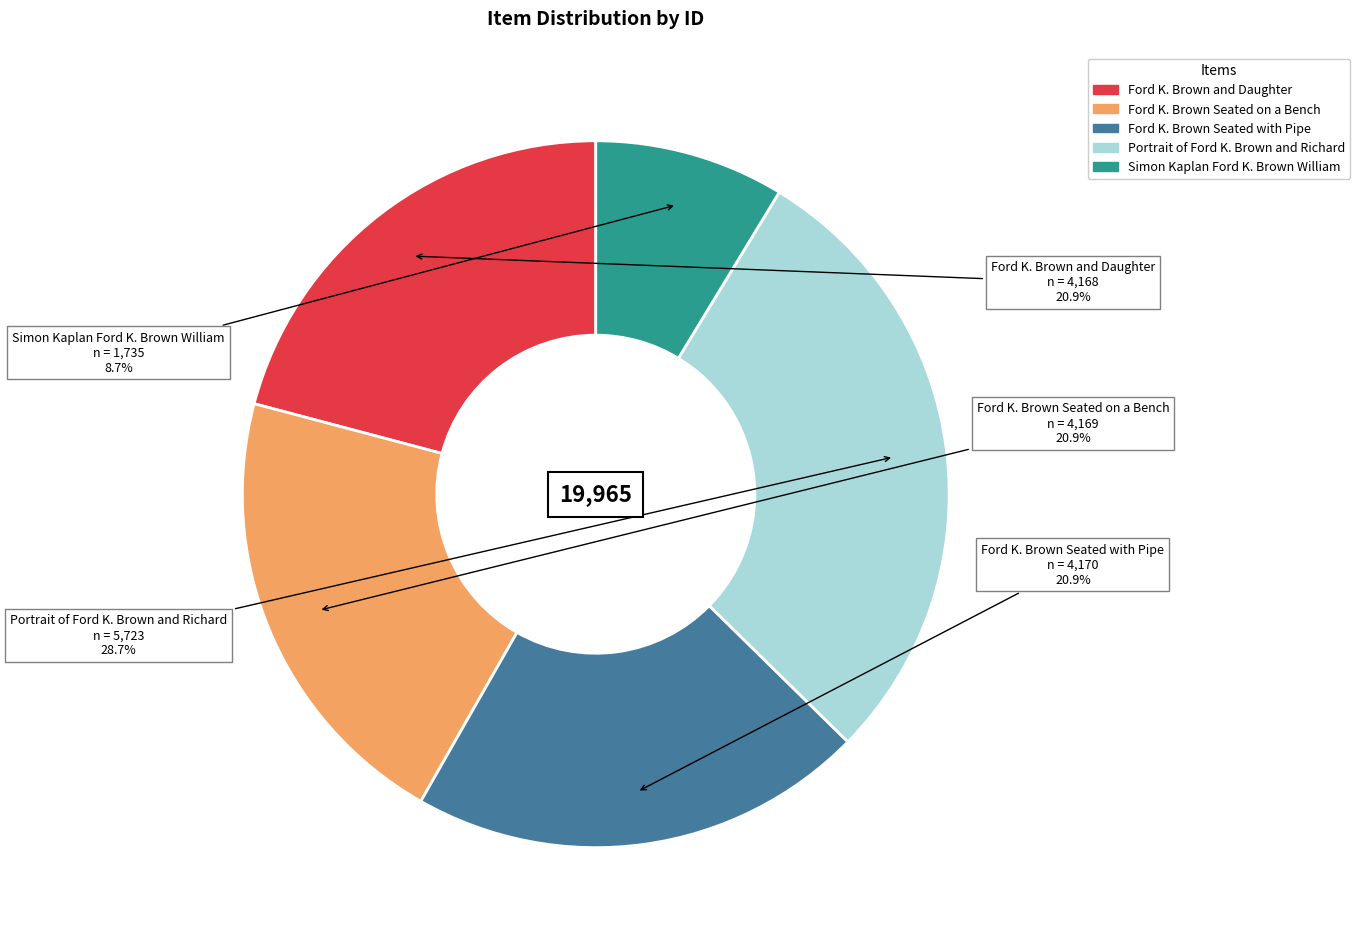

To the nearest percent, what is the combined percentage of Portrait of Ford K. Brown and Richard and Simon Kaplan Ford K. Brown William?

37%